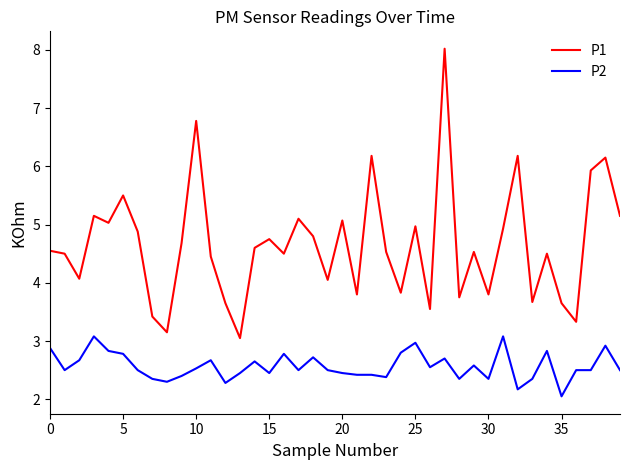

True or false: P1 and P2 intersect in this chart.

False